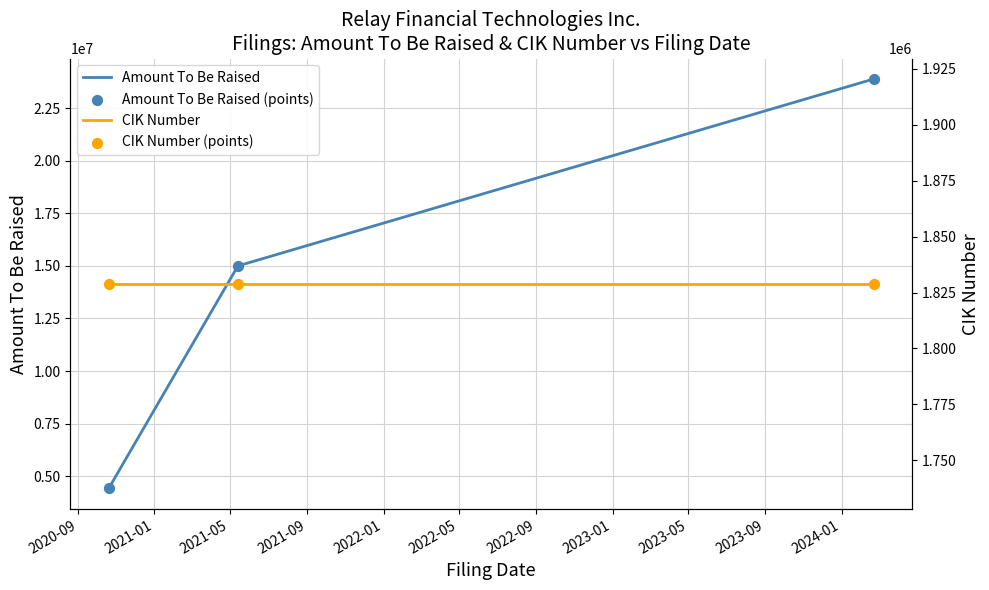

Is the value of CIK Number at 2021-01 greater than the value of CIK Number (points) at 2021-05?

No